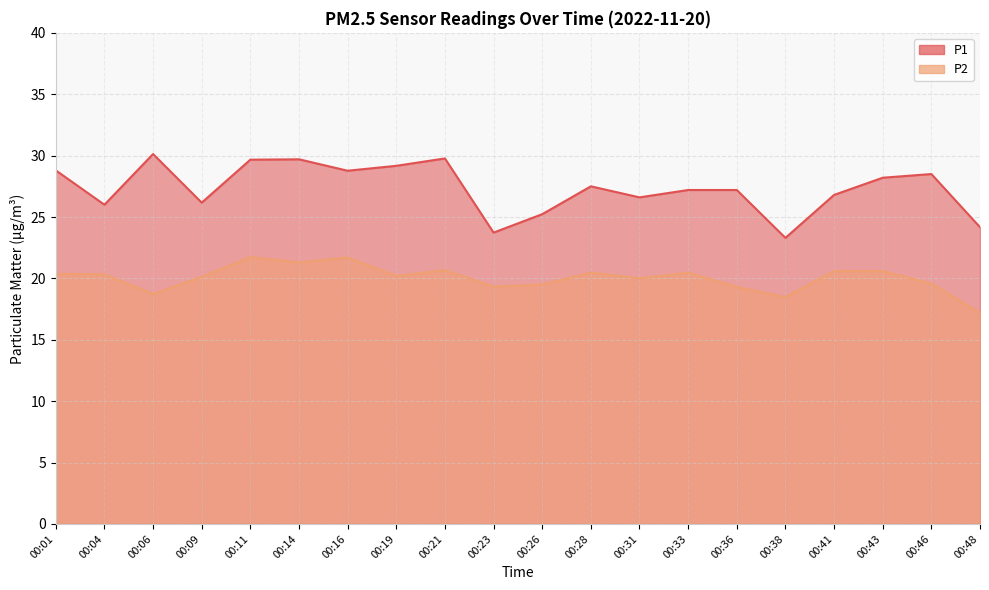

Which series has the widest spread of values?

P1